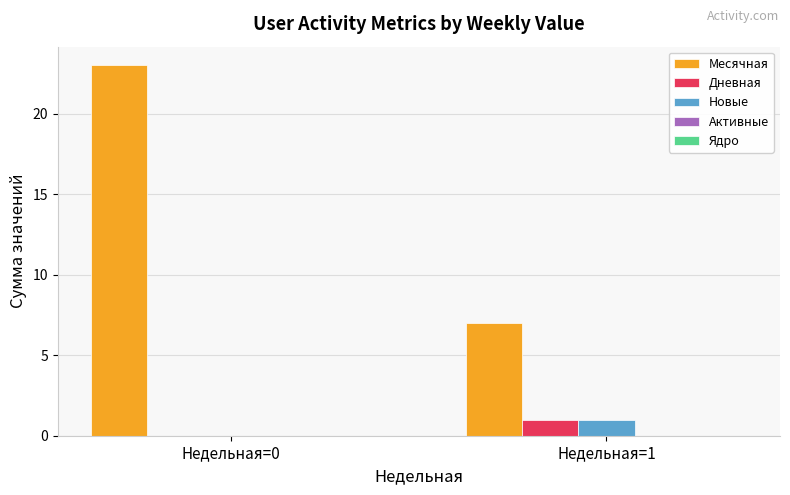

The value of Новые at Недельная=0 is 0. True or false?

True